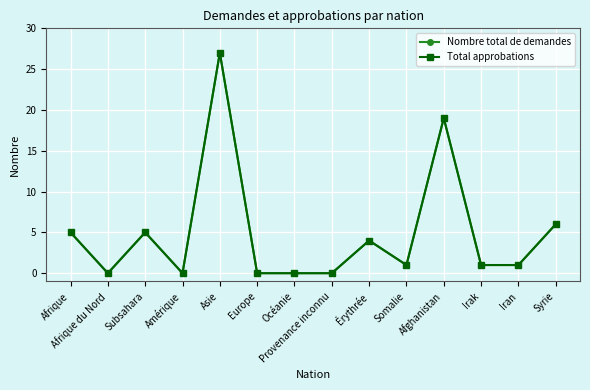

Is this an area chart (filled region under the line)?

No